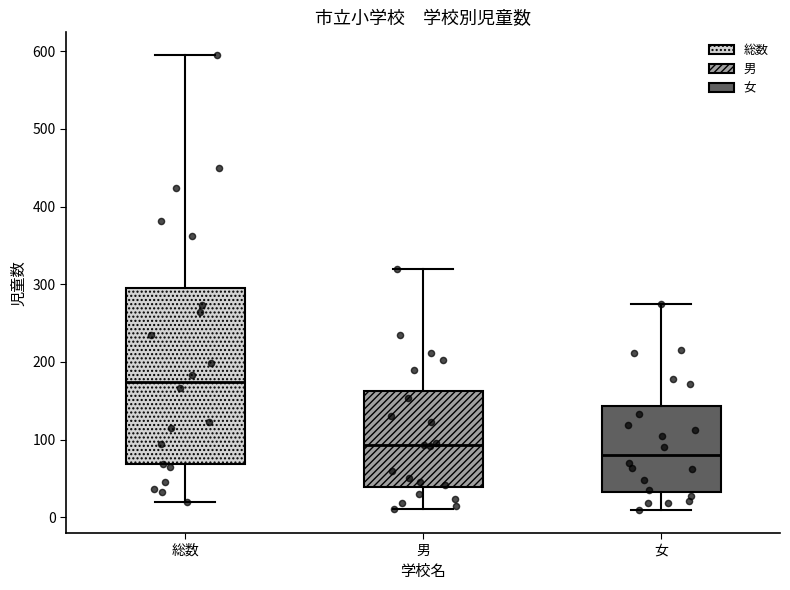

Where does the lower whisker of the box for 女 end on the y-axis? The values are not printed on the chart, so give them approximately, as read against the axis.

10